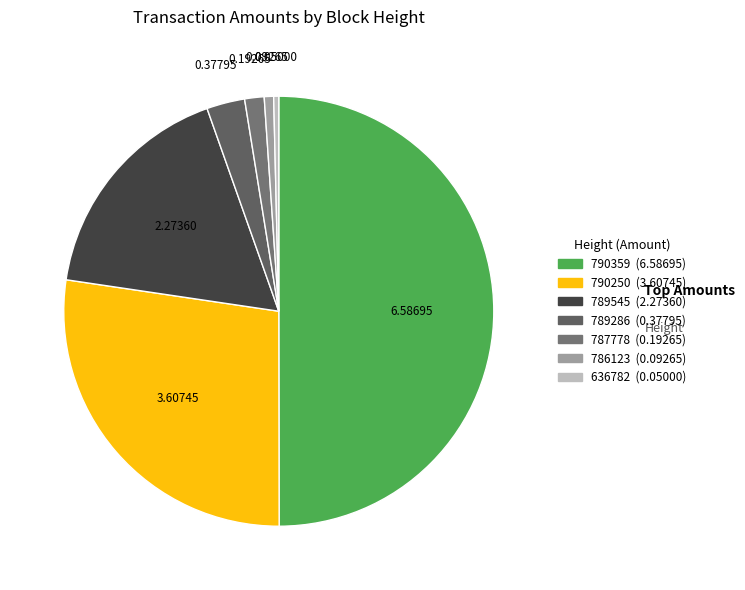

Combined, what portion of the pie is 790250 and 789286?

30.2%